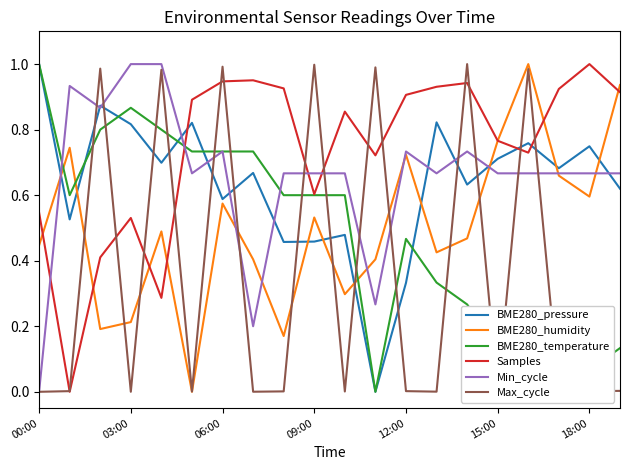

Which series has the largest total across all categories?

Samples